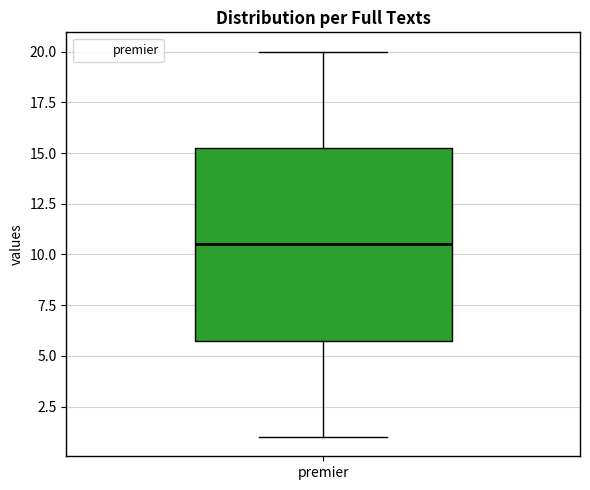

Transcribe this box plot: give where the median line is, the range the box spans, and where the two whiskers end, as read against the y-axis. The values are not printed on the chart, so give them approximately, as read against the axis.

median 10.5, box 6.0 to 15.5, whiskers 1.0 to 20.0